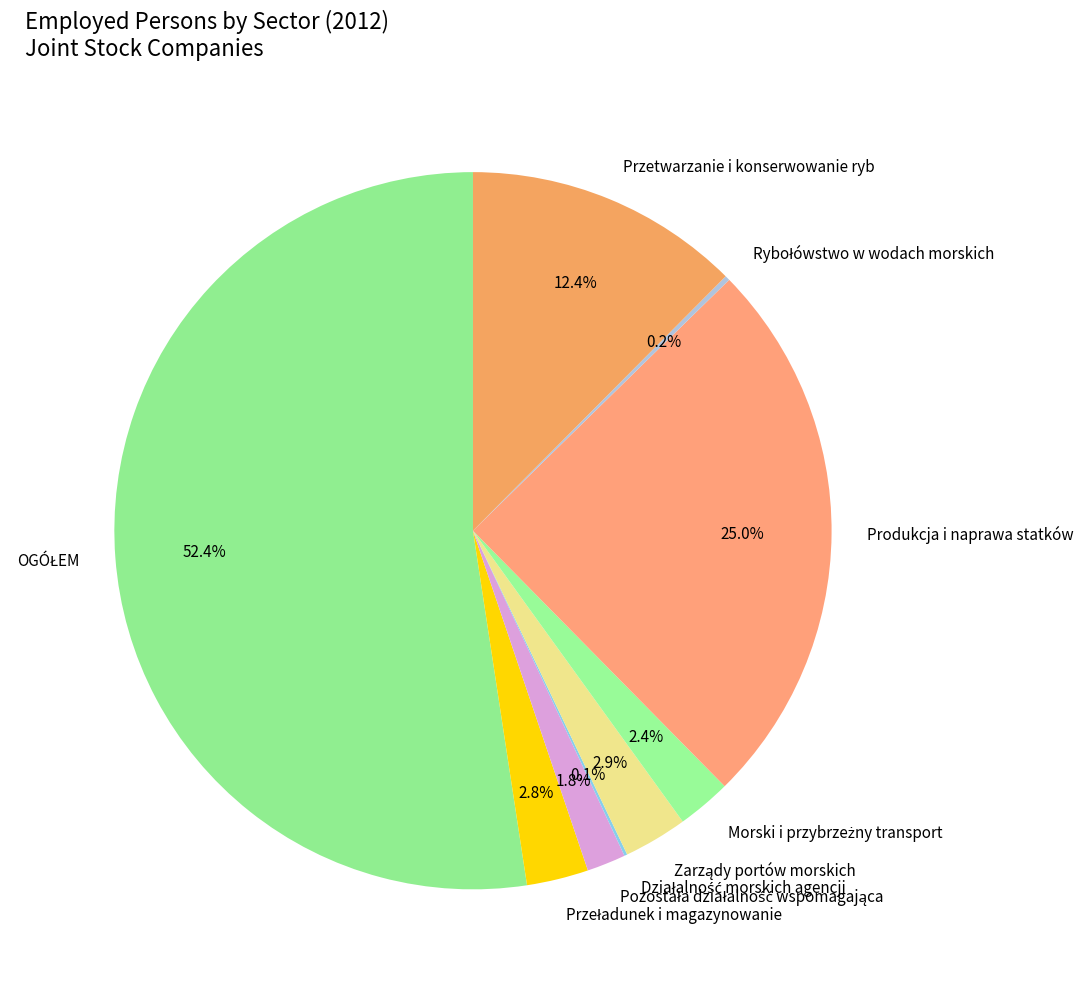

How much of the chart is everything except Przetwarzanie i konserwowanie ryb?

87.6%